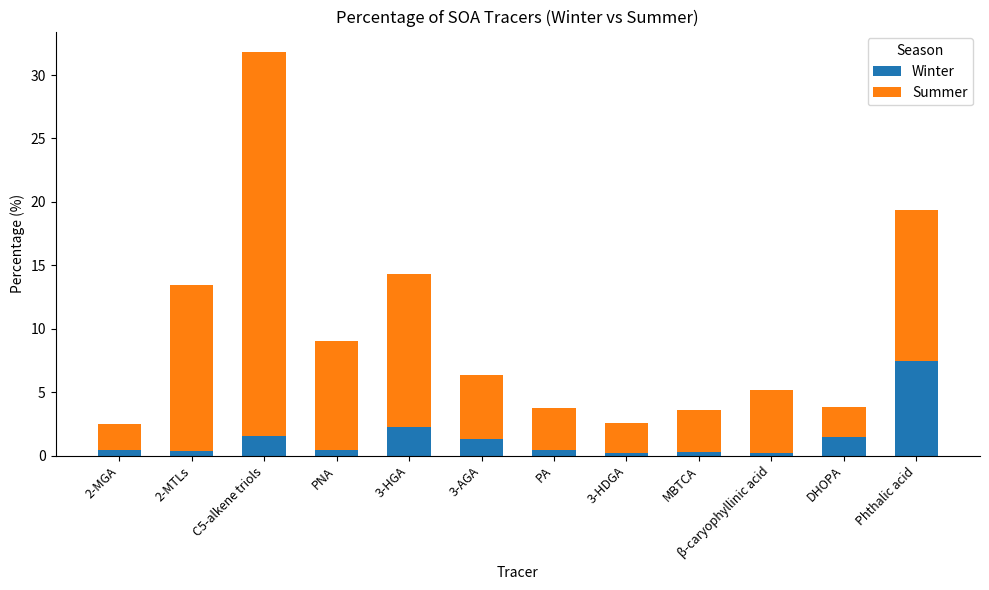

What is the sum of the Winter values at C5-alkene triols and 3-HDGA?

1.7